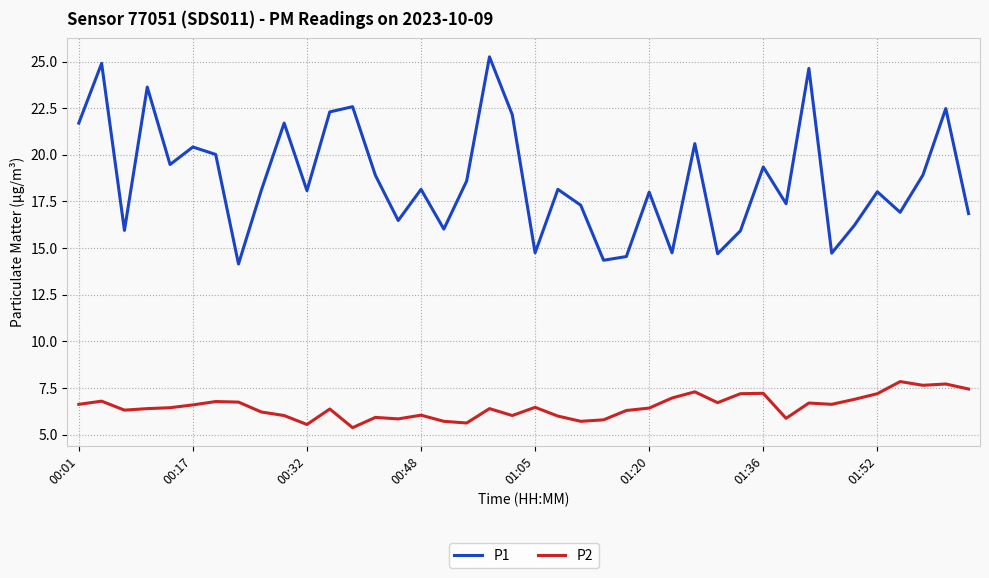

What is the sum of all P2 values?

260.0